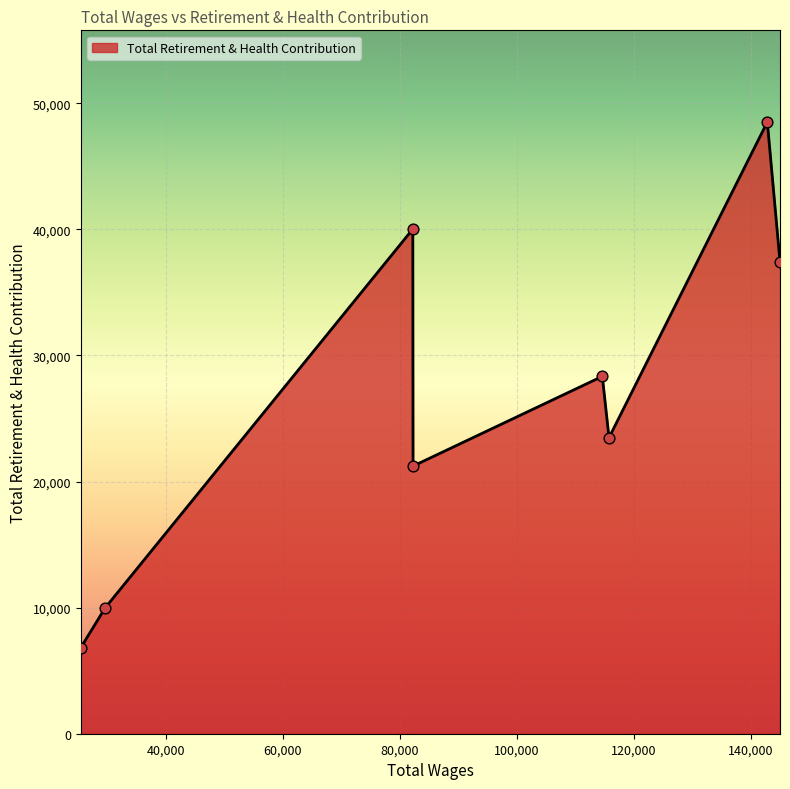

What is the difference between the second highest and minimum values?

33197